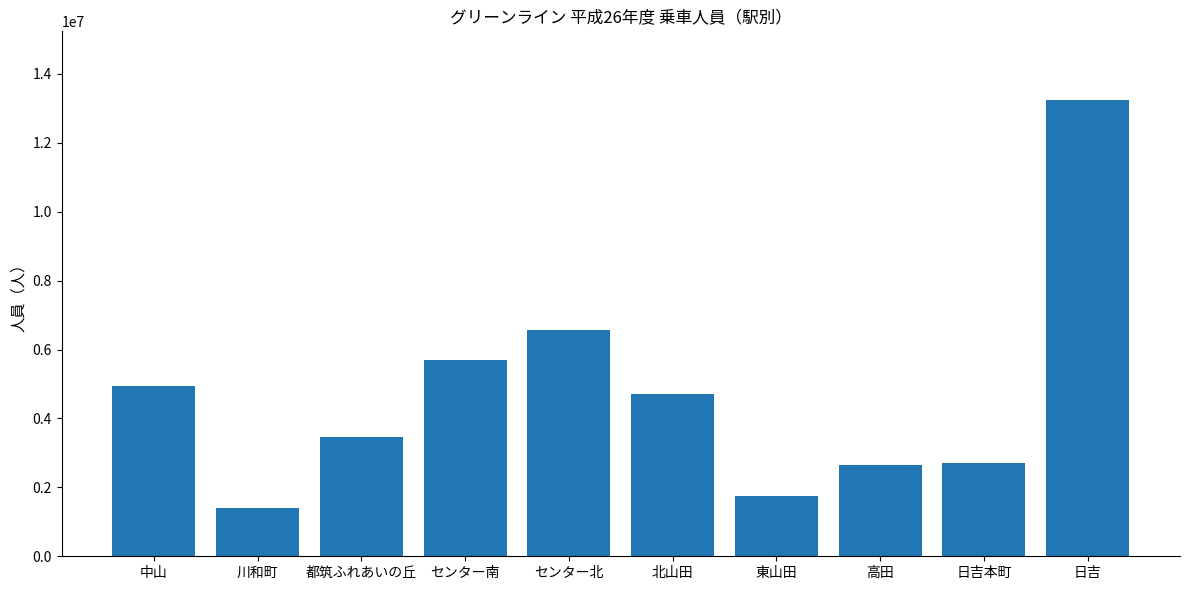

What is the approximate value at 日吉本町, to the nearest 50?

2719400